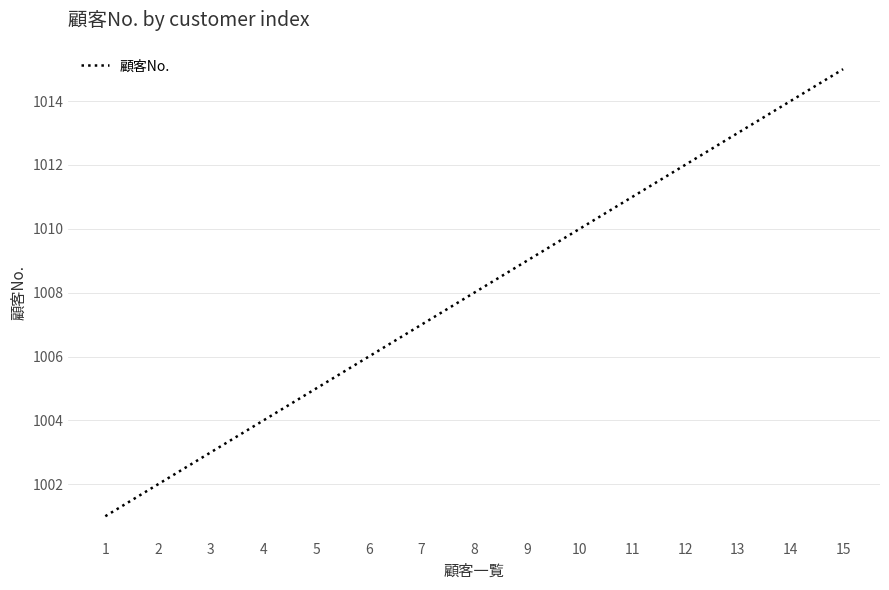

List the labels in order of value, largest first.

15, 14, 13, 12, 11, 10, 9, 8, 7, 6, 5, 4, 3, 2, 1